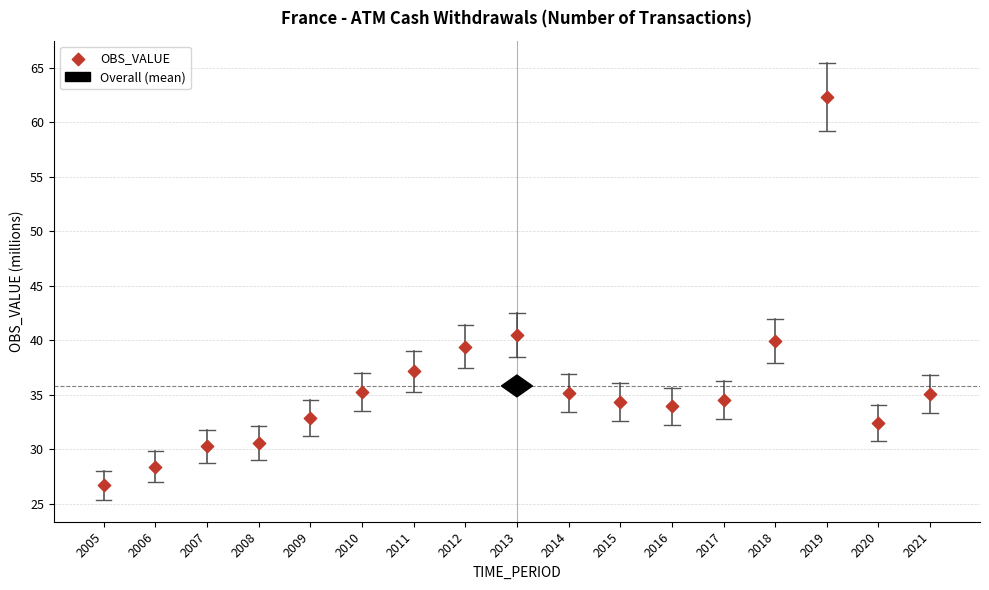

What Y value in the scatter plot is closest to 44?

40.5